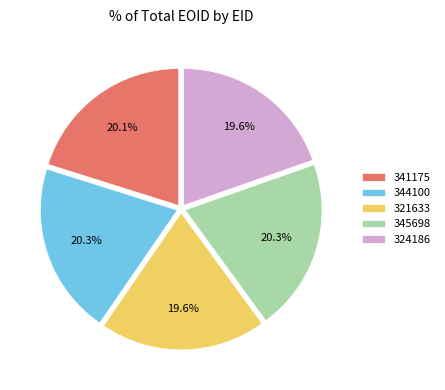

What is the ratio of the value at 345698 to the value at 321633?

1.0